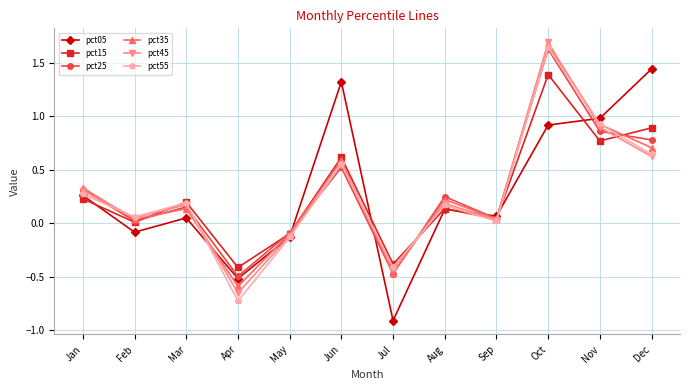

What is the value of the pct15 point at the 7th from the left?

-0.4